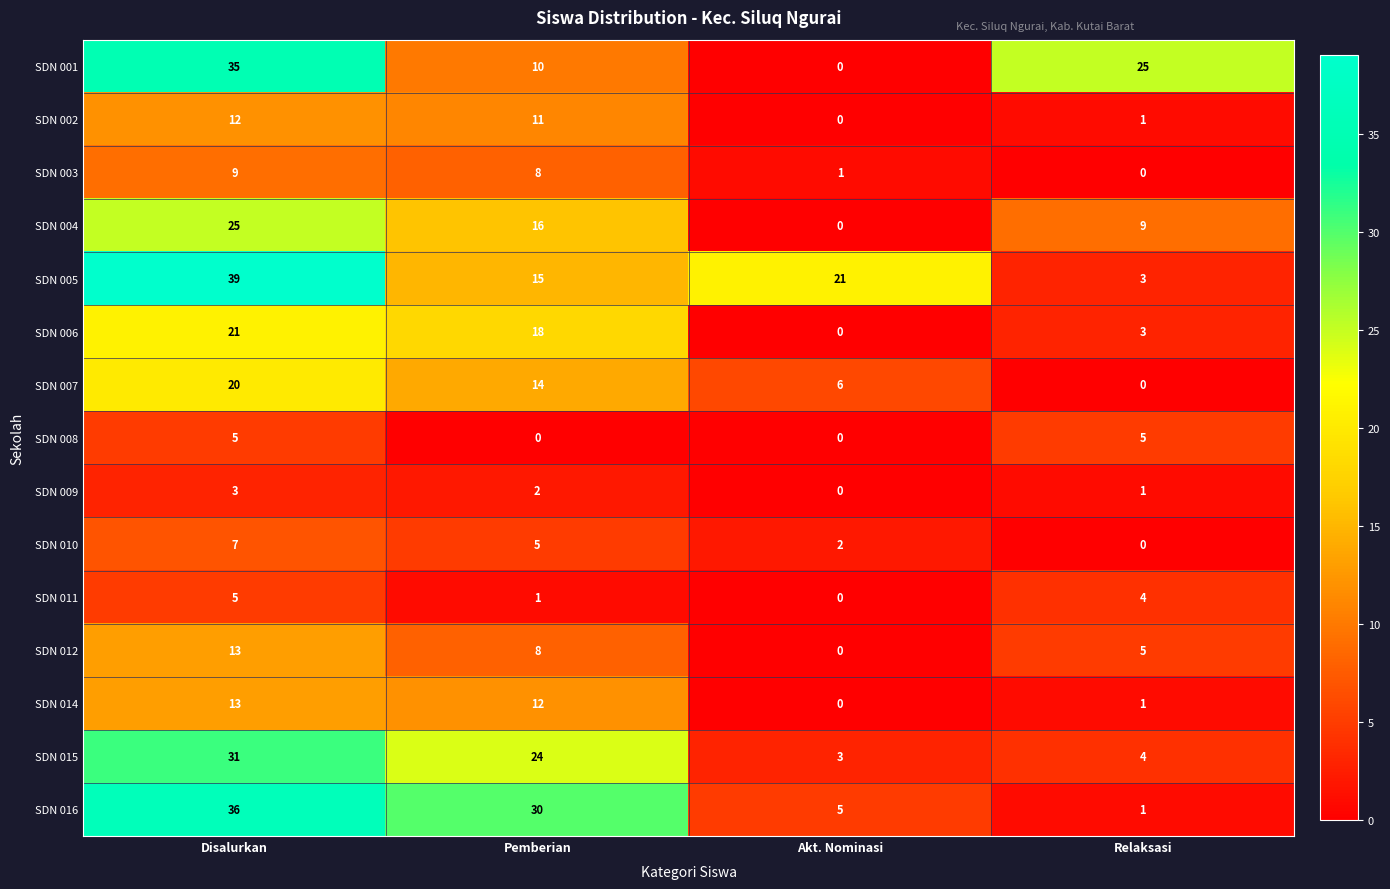

The SDN 012 series shows 13 at Disalurkan. True or false?

True